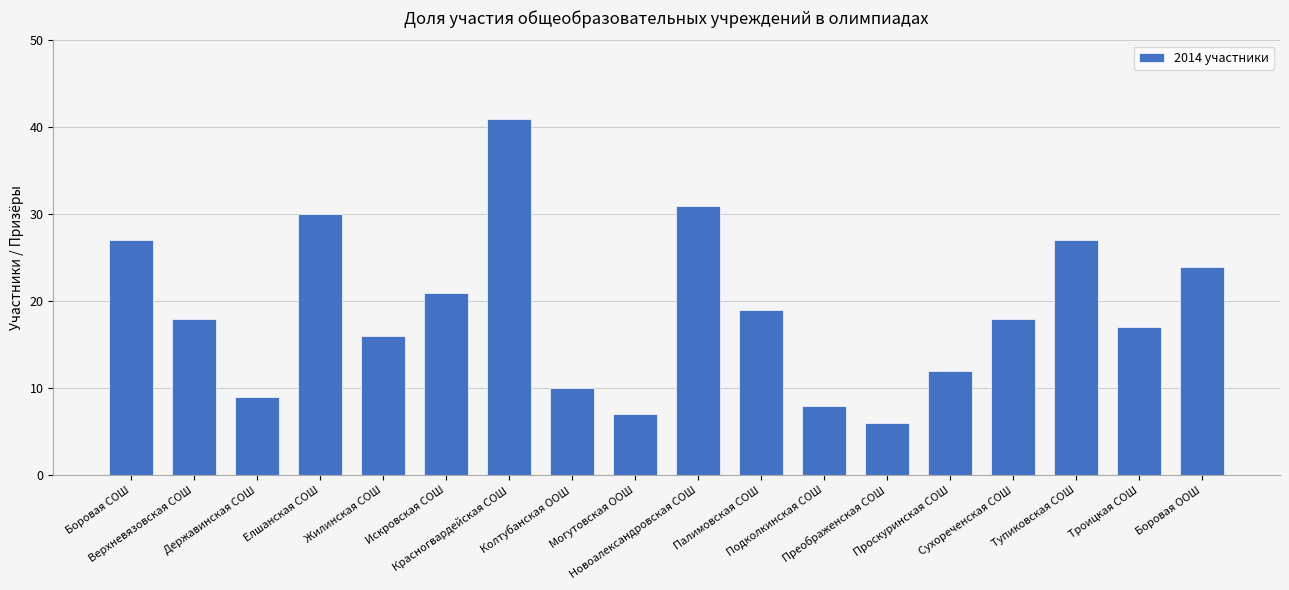

Which has a higher value, Державинская СОШ or Жилинская СОШ?

Жилинская СОШ